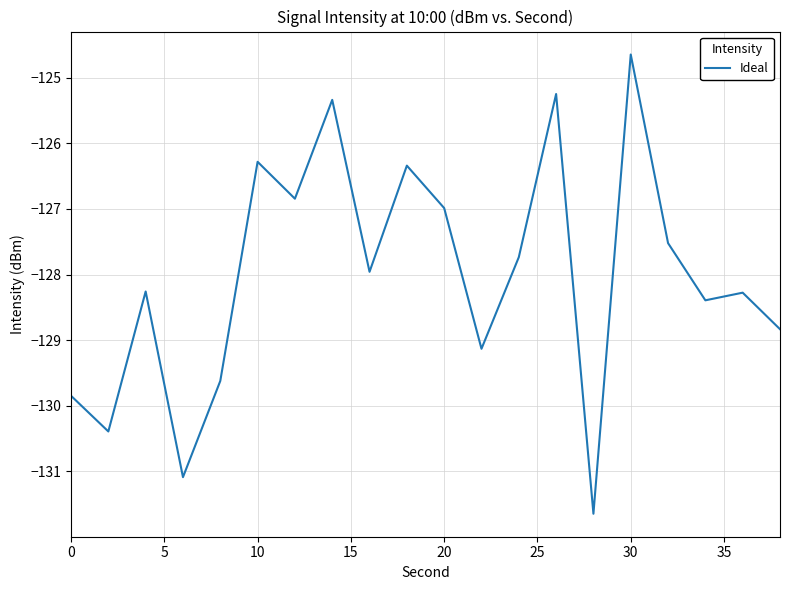

What is the minimum value shown in the chart?

-131.6